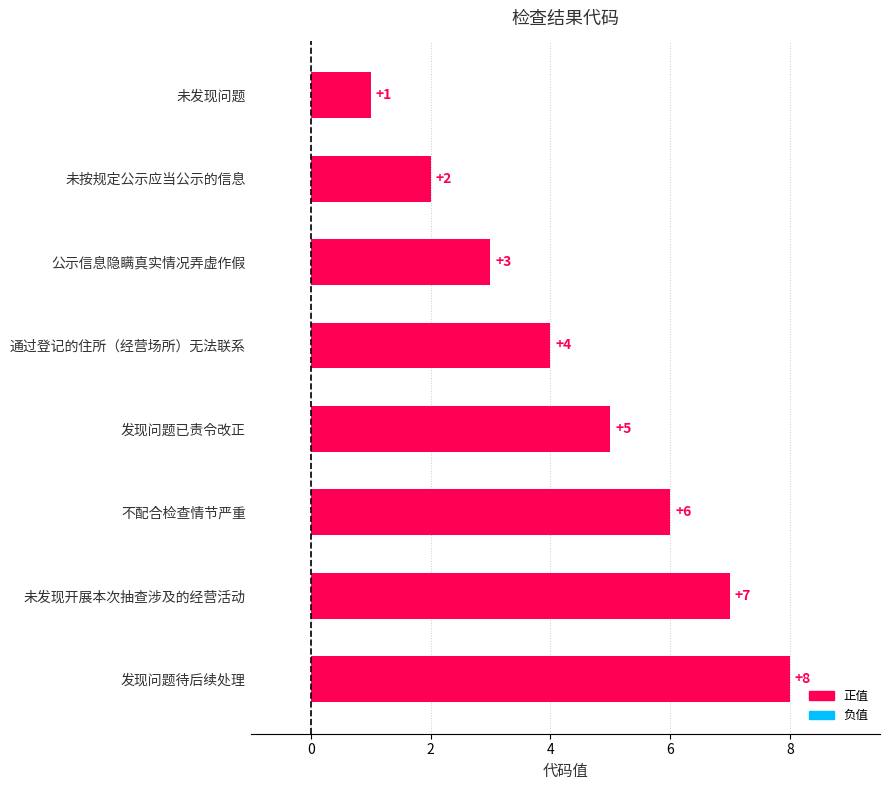

The value at 未发现开展本次抽查涉及的经营活动 is 7. True or false?

True